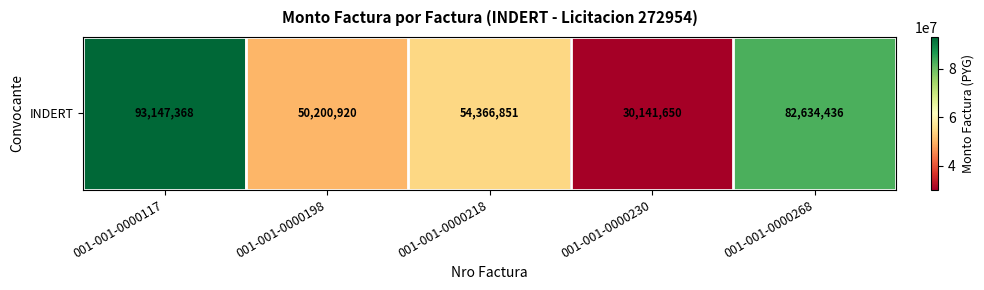

Reading right to left, transcribe all the data shown in this chart.

001-001-0000268=82634436	001-001-0000230=30141650	001-001-0000218=54366851	001-001-0000198=50200920	001-001-0000117=93147368